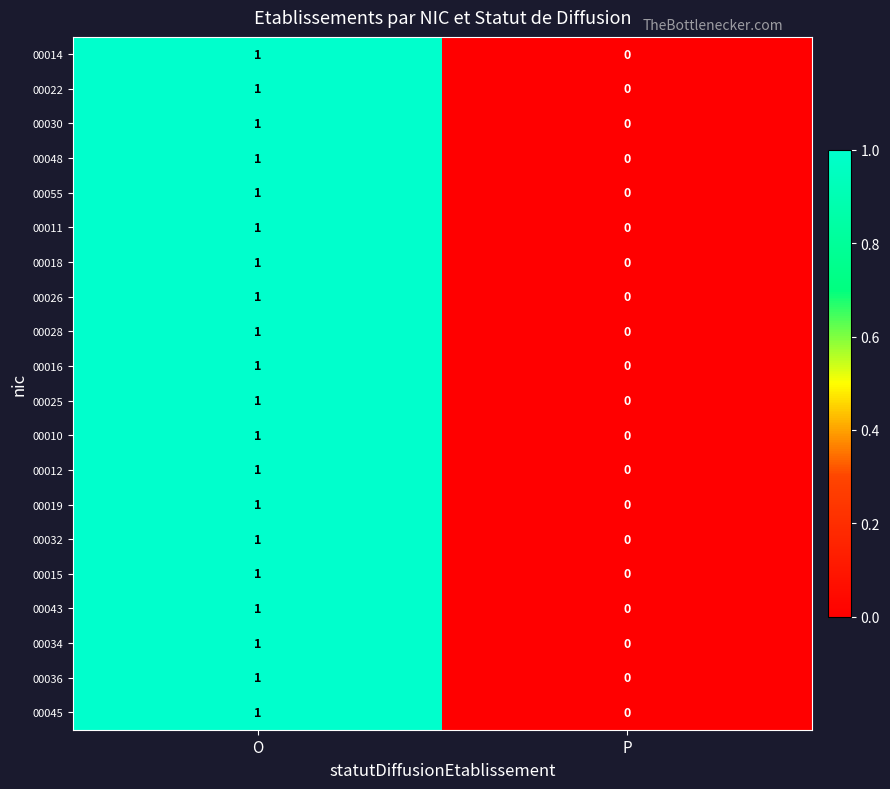

Which category has the lowest value in the 00025 series?

P